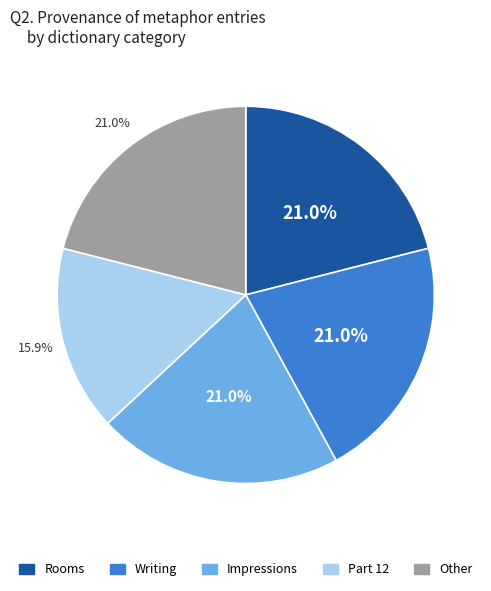

True or false: Part 12 accounts for 24% of the total.

False